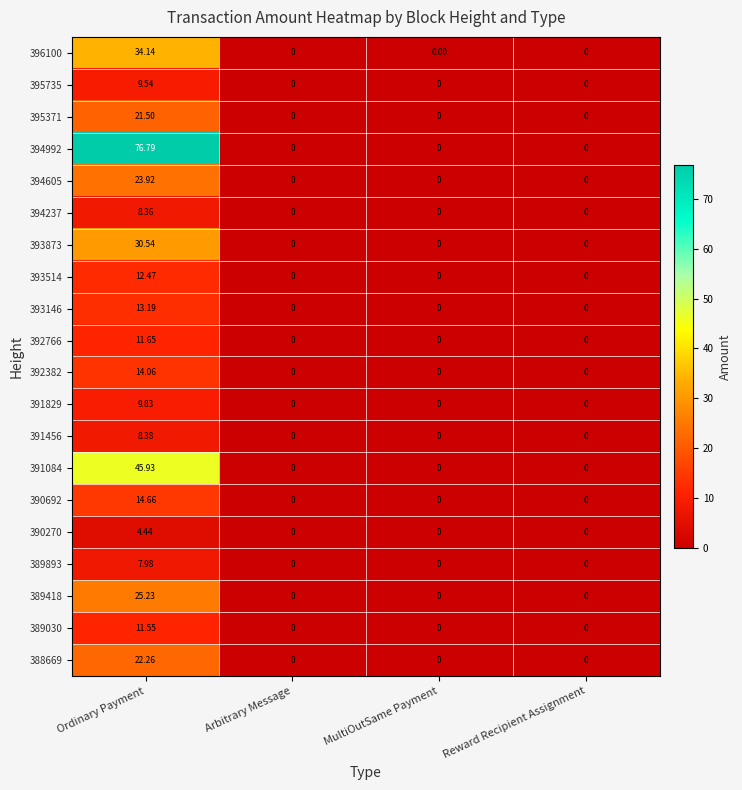

How many categories are shown in the chart?

4